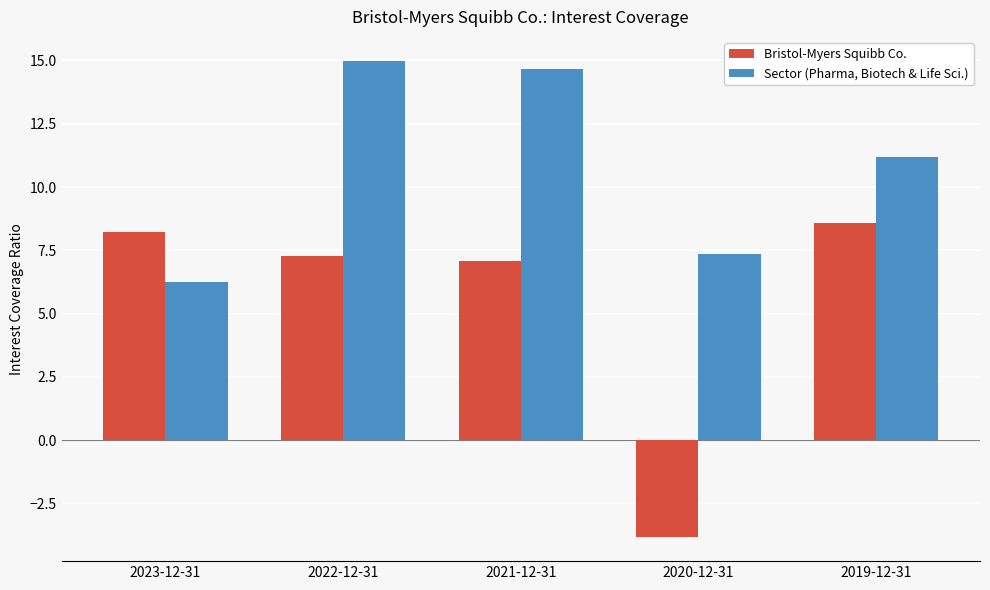

How many data points does each series have?

5